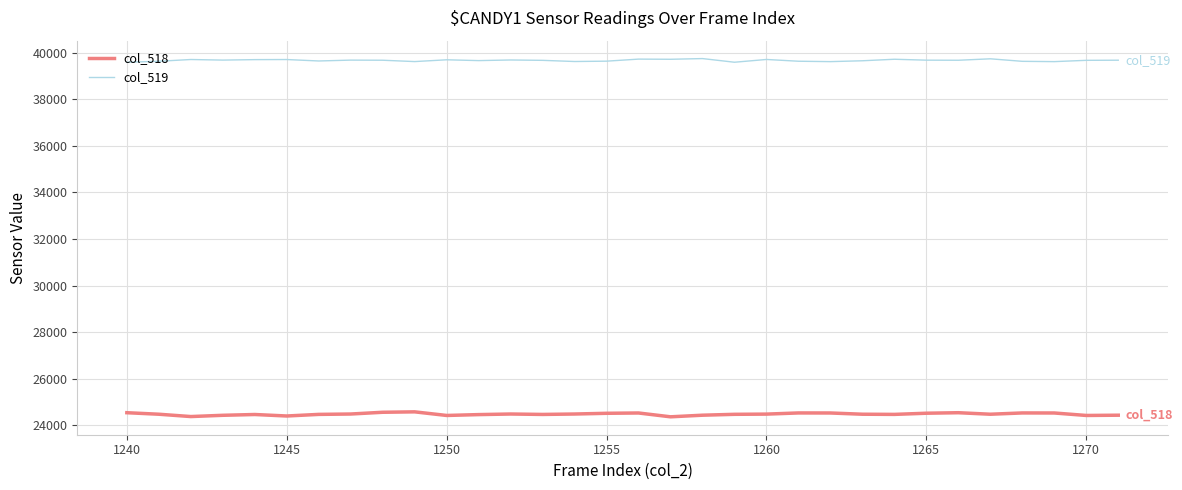

At how many categories does at least one series exceed 24692?

32